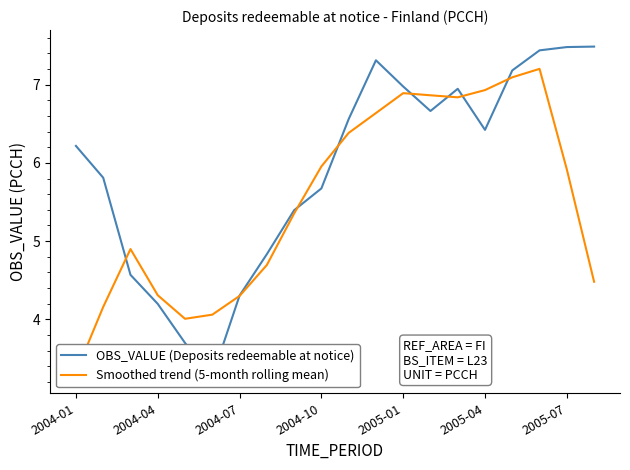

What is the sum of all OBS_VALUE (Deposits redeemable at notice) values?

118.4